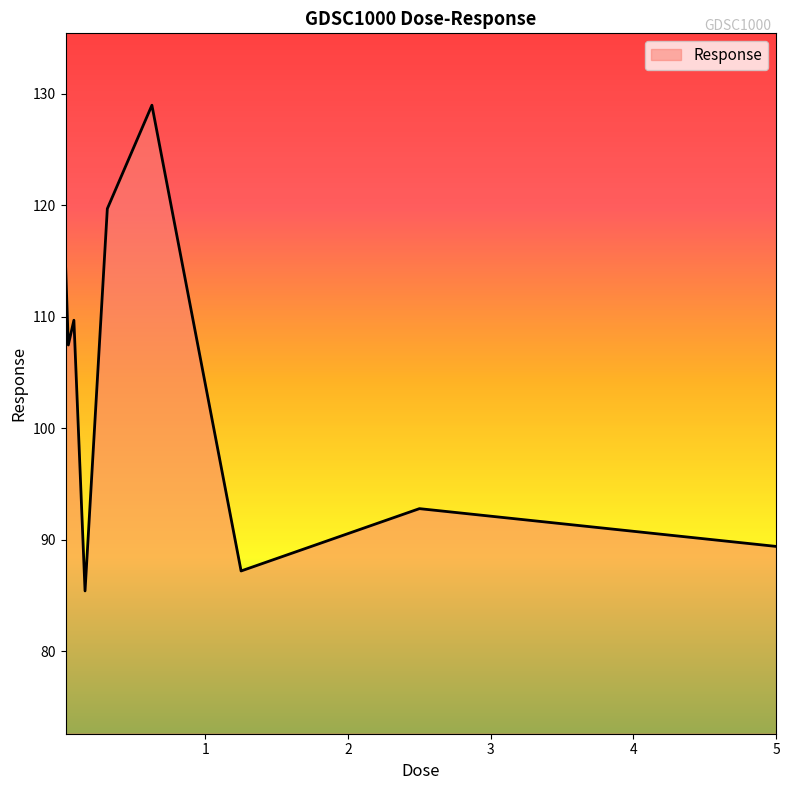

What is the difference between the maximum and minimum values?

43.6